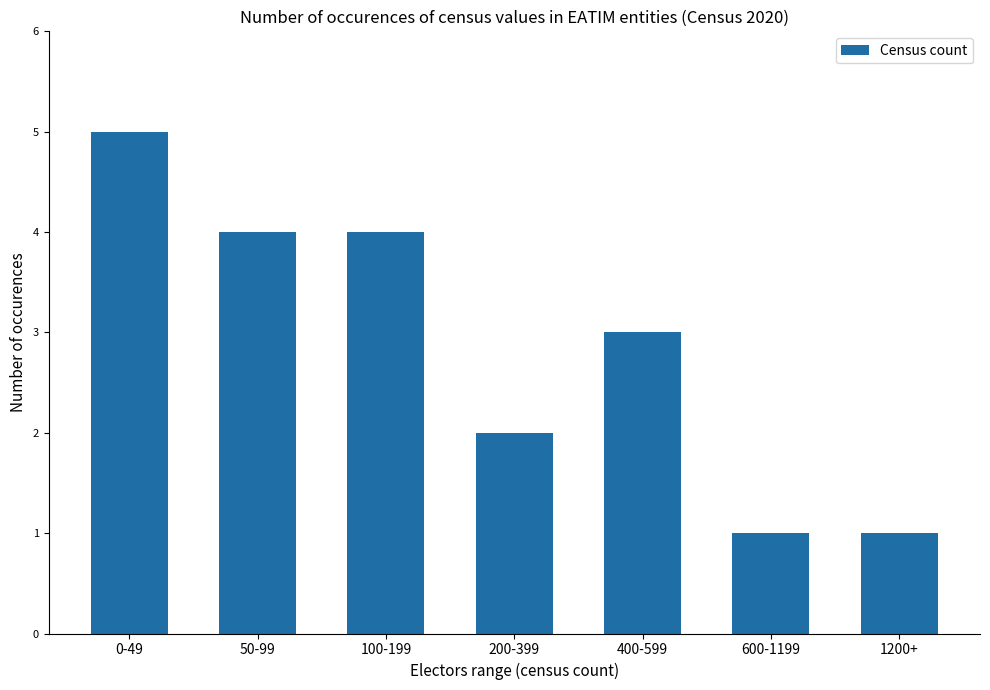

Does the chart contain stacked bars?

No